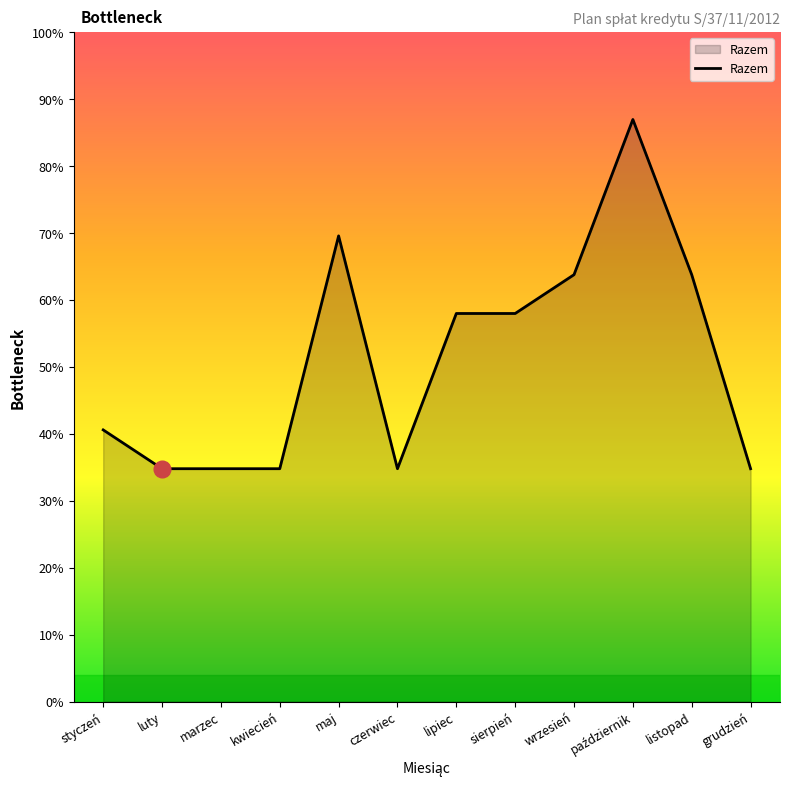

What is the label of the 12th point from the left?

grudzień